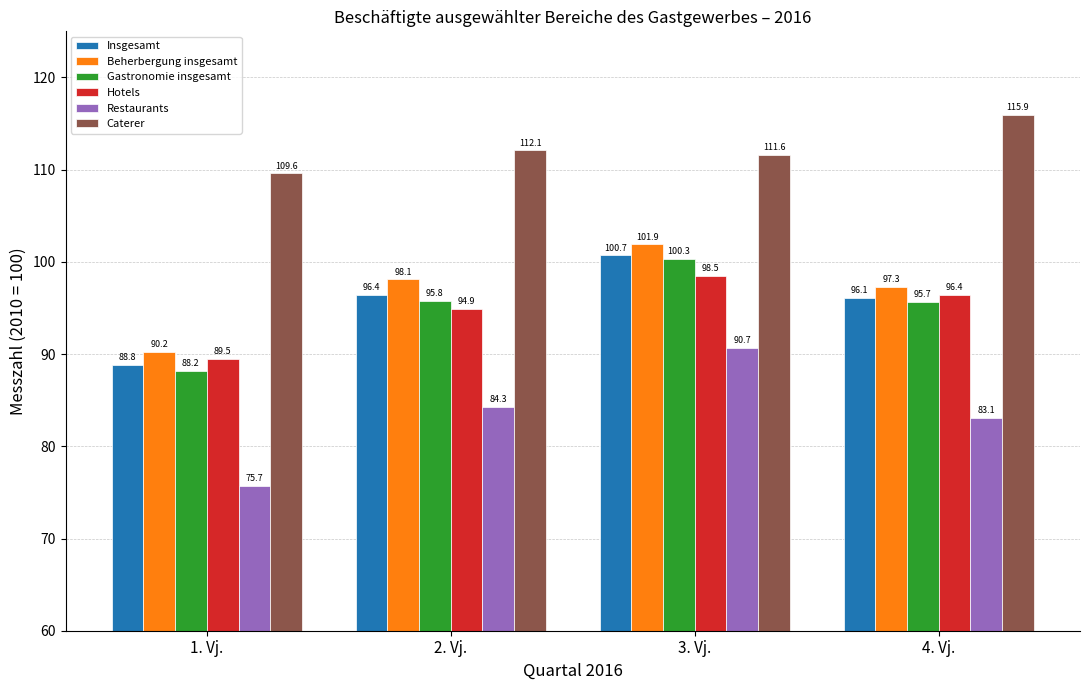

The Restaurants series shows 90.7 at 3. Vj.. True or false?

True